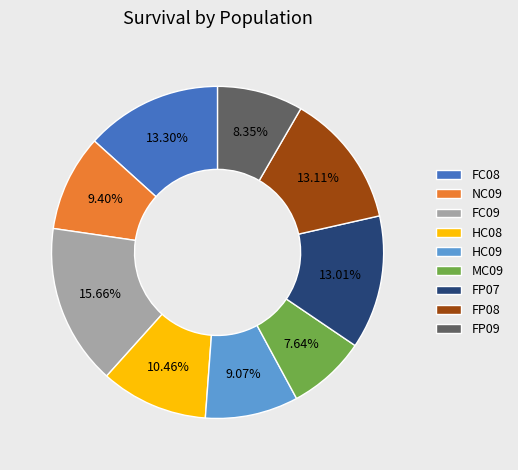

To the nearest percent, what percentage of the pie is HC08?

10%